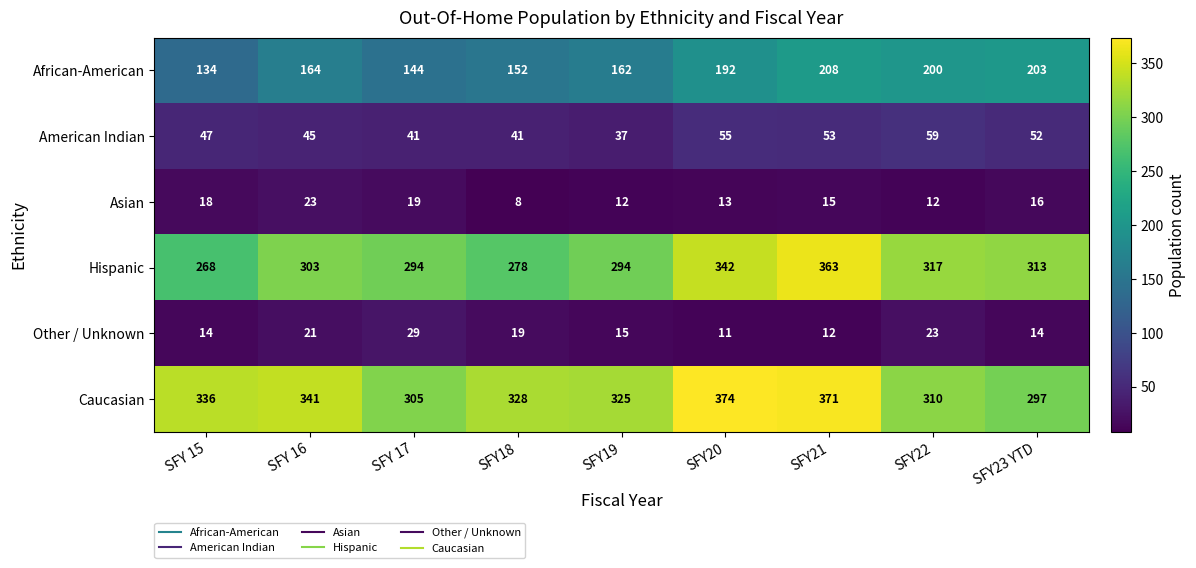

What is the approximate value of African-American at SFY21?

208